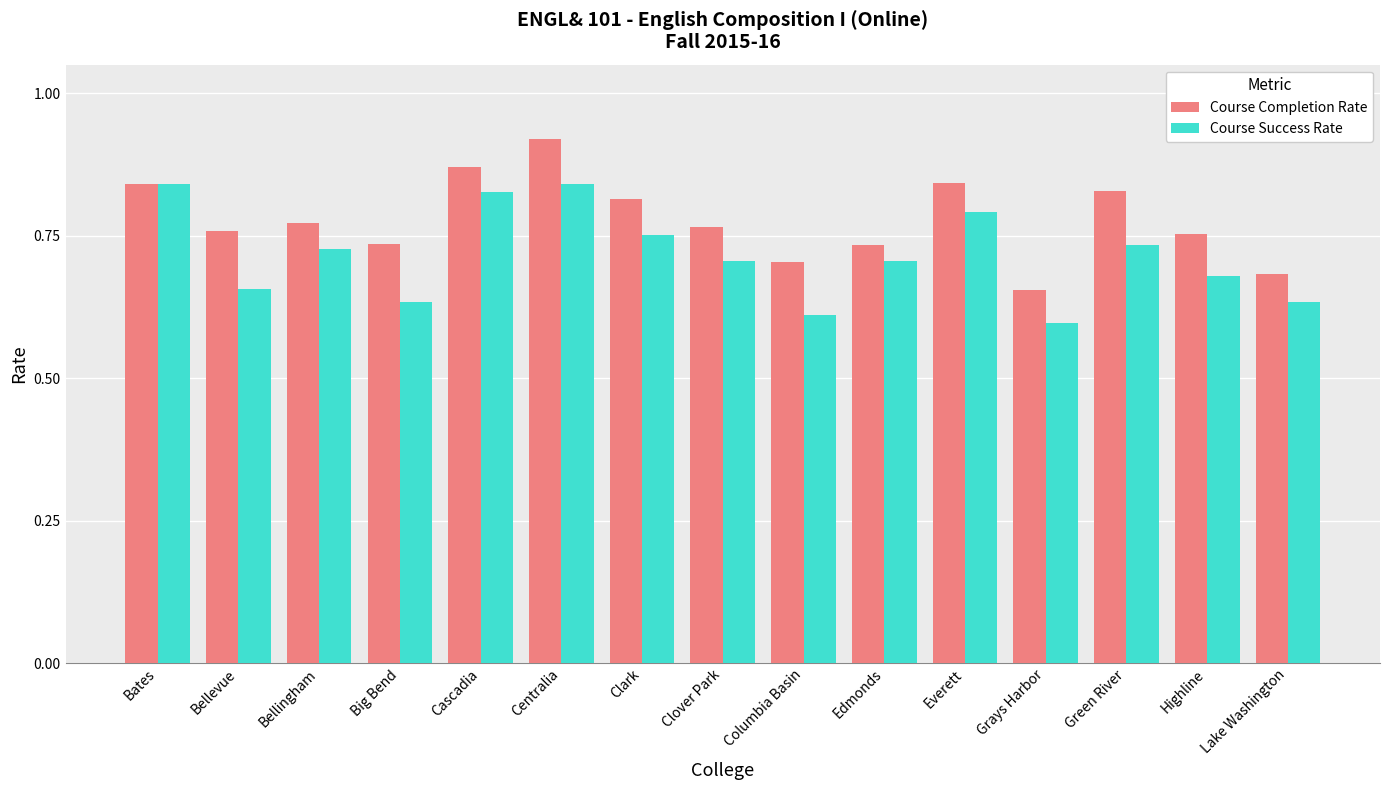

Count the number of categories in the chart.

15